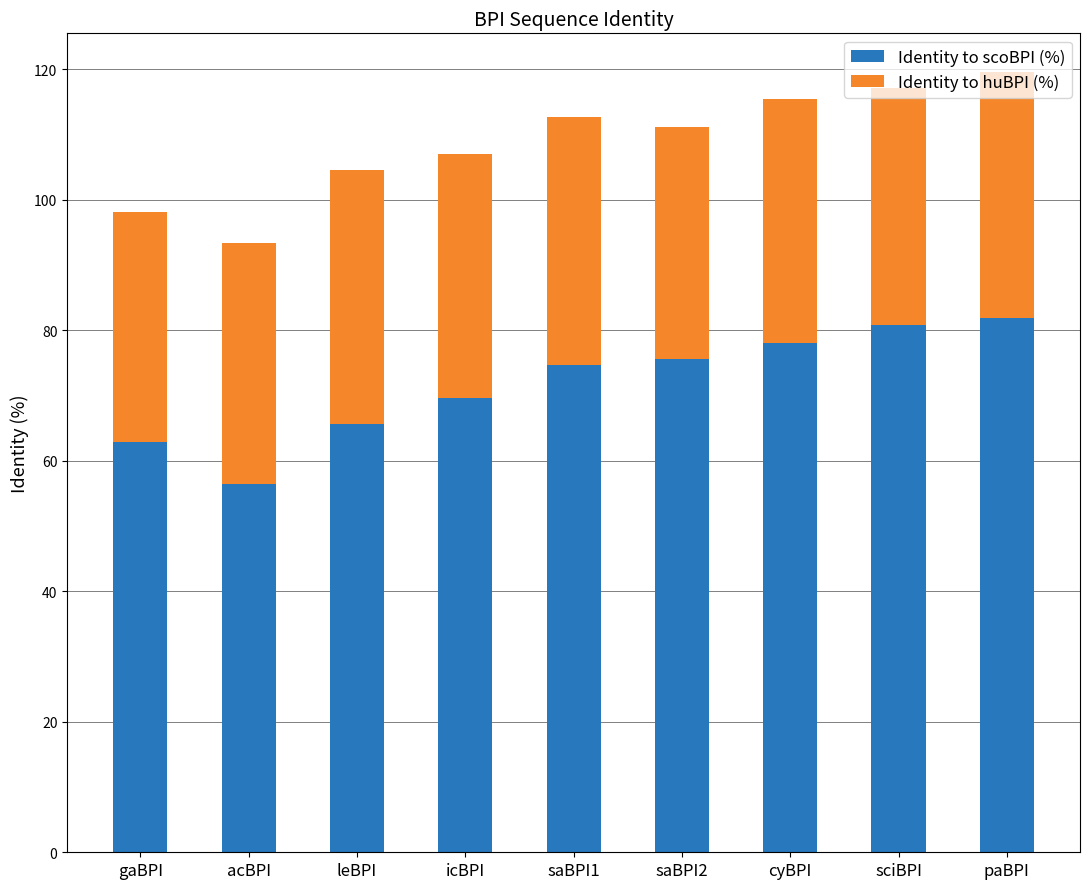

At which label does Identity to scoBPI (%) reach its minimum?

acBPI